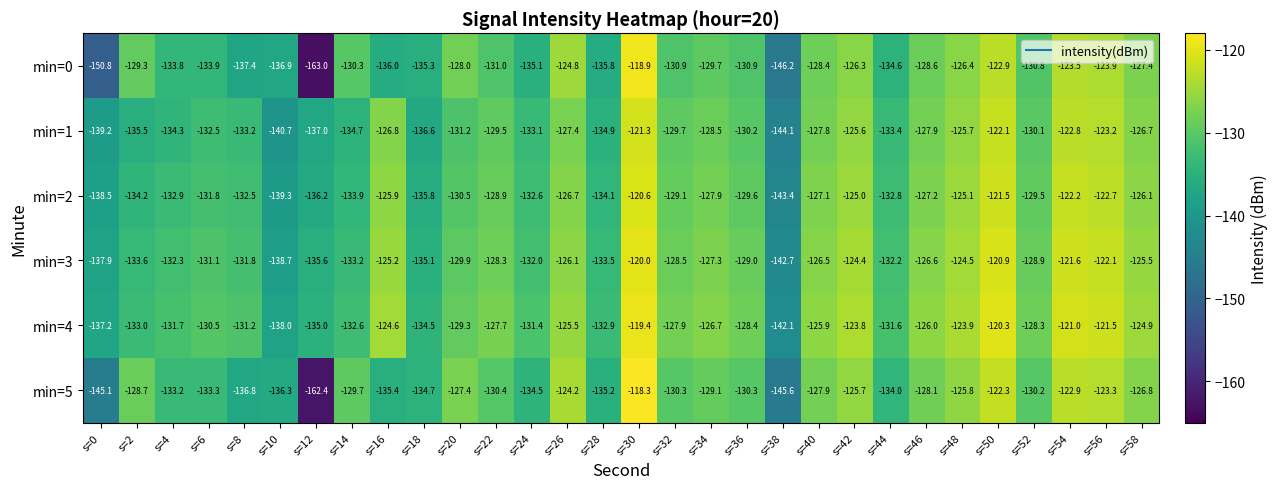

At s=16, list the series in order from smallest to largest.

min=0, min=5, min=1, min=2, min=3, min=4